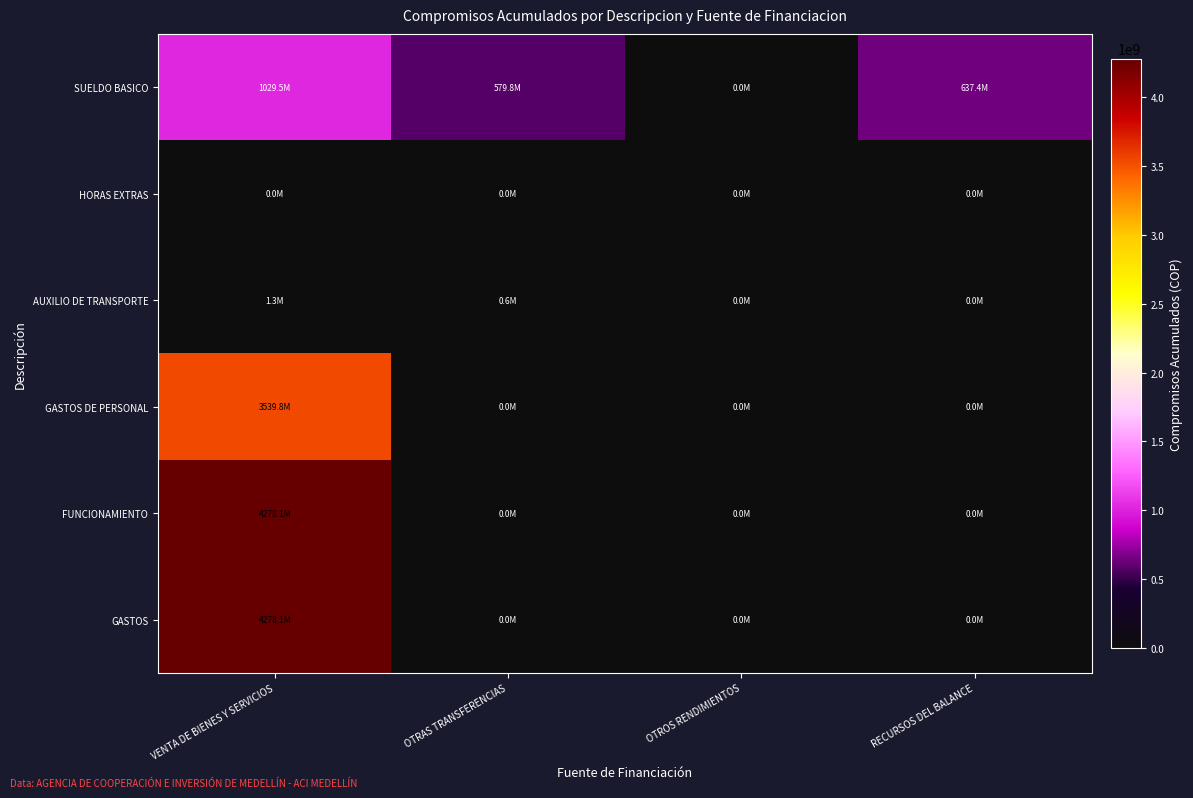

Reading left to right, list all the values displayed in this chart.

SUELDO BASICO: VENTA DE BIENES Y SERVICIOS=1029476254	OTRAS TRANSFERENCIAS=579756234	OTROS RENDIMIENTOS=0	RECURSOS DEL BALANCE=637359434
HORAS EXTRAS: VENTA DE BIENES Y SERVICIOS=0	OTRAS TRANSFERENCIAS=0	OTROS RENDIMIENTOS=0	RECURSOS DEL BALANCE=0
AUXILIO DE TRANSPORTE: VENTA DE BIENES Y SERVICIOS=1279800	OTRAS TRANSFERENCIAS=648000	OTROS RENDIMIENTOS=0	RECURSOS DEL BALANCE=0
GASTOS DE PERSONAL: VENTA DE BIENES Y SERVICIOS=3539849245	OTRAS TRANSFERENCIAS=0	OTROS RENDIMIENTOS=0	RECURSOS DEL BALANCE=0
FUNCIONAMIENTO: VENTA DE BIENES Y SERVICIOS=4278082927	OTRAS TRANSFERENCIAS=0	OTROS RENDIMIENTOS=0	RECURSOS DEL BALANCE=0
GASTOS: VENTA DE BIENES Y SERVICIOS=4278082927	OTRAS TRANSFERENCIAS=0	OTROS RENDIMIENTOS=0	RECURSOS DEL BALANCE=0